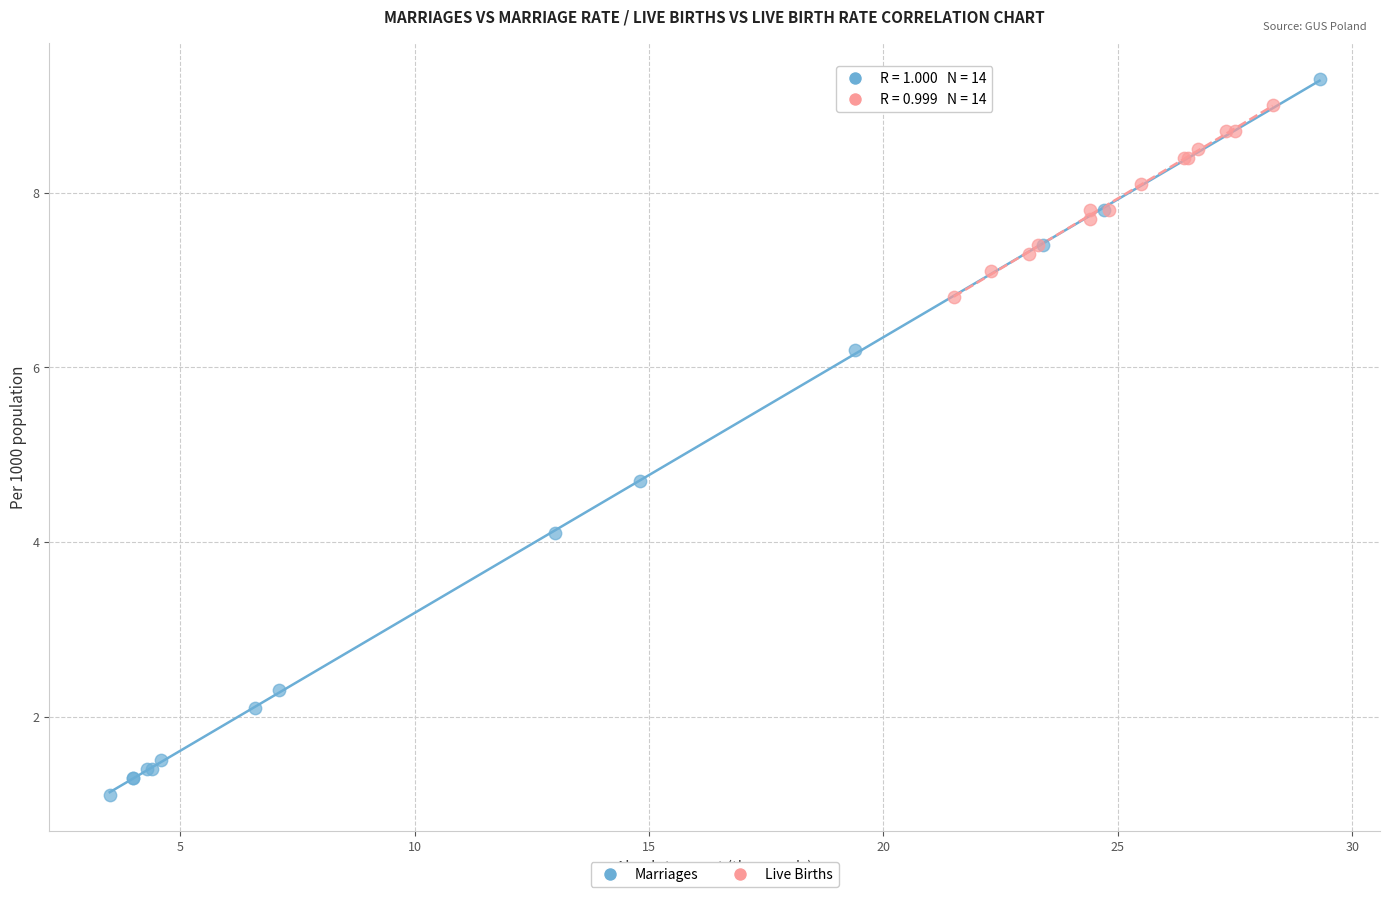

Which series reaches the maximum Y coordinate?

Marriages